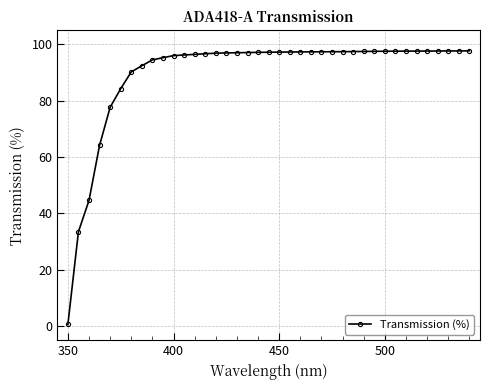

What is the maximum value shown in the chart?

97.7